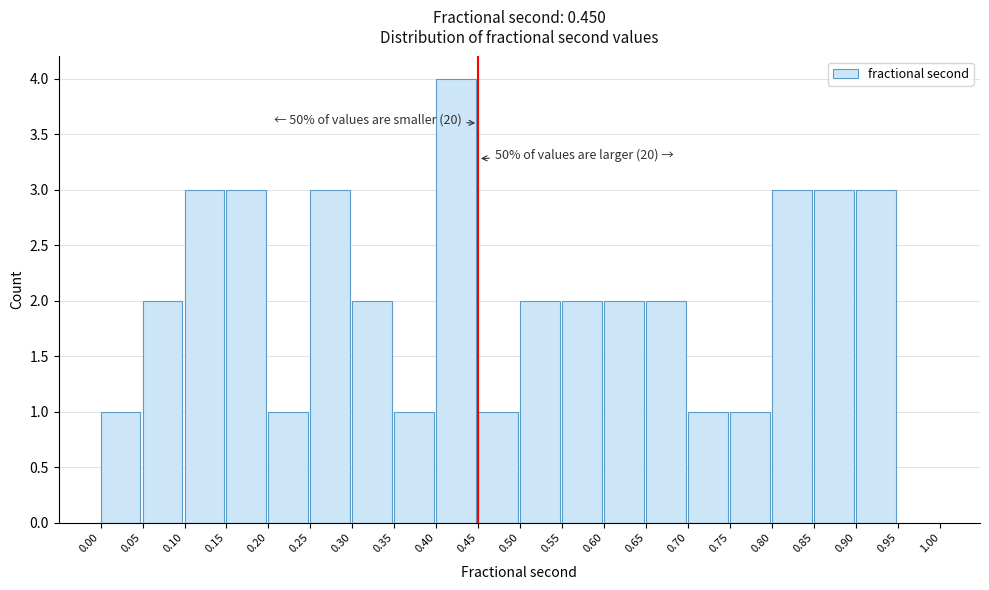

Over which range of the x-axis is the bar tallest?

0.40 to 0.45